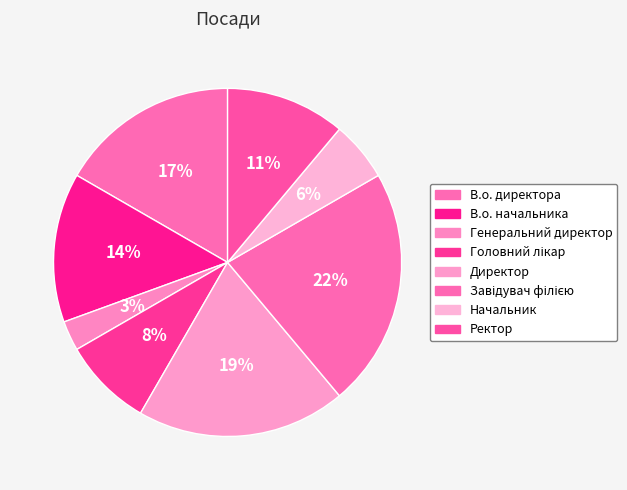

Which has a higher value, В.о. директора or Ректор?

В.о. директора